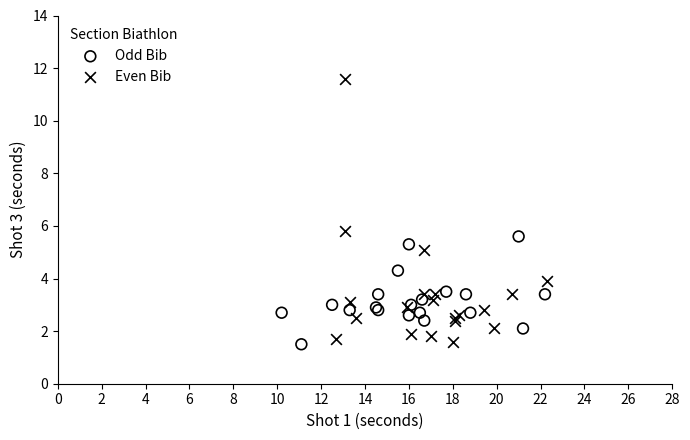

Which series contains the highest Y value?

Even Bib